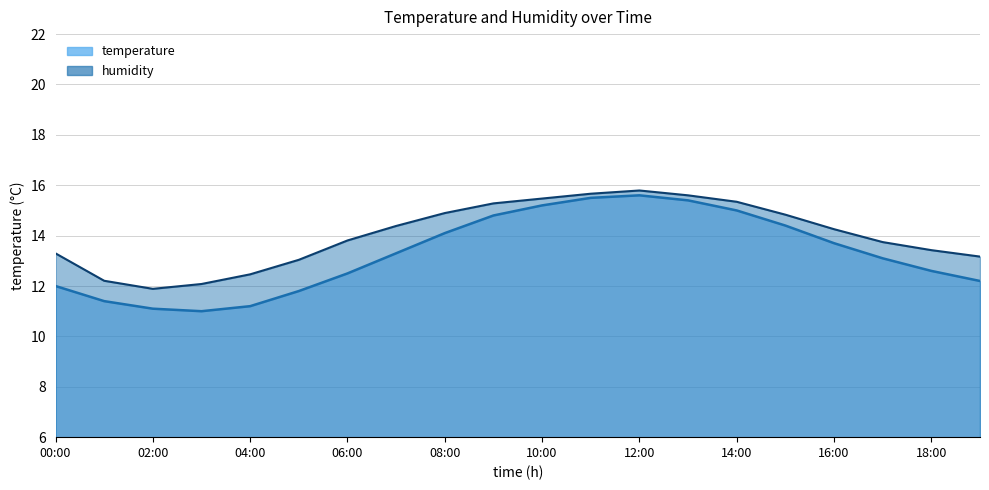

Where is humidity nearest to the value 13?

05:00